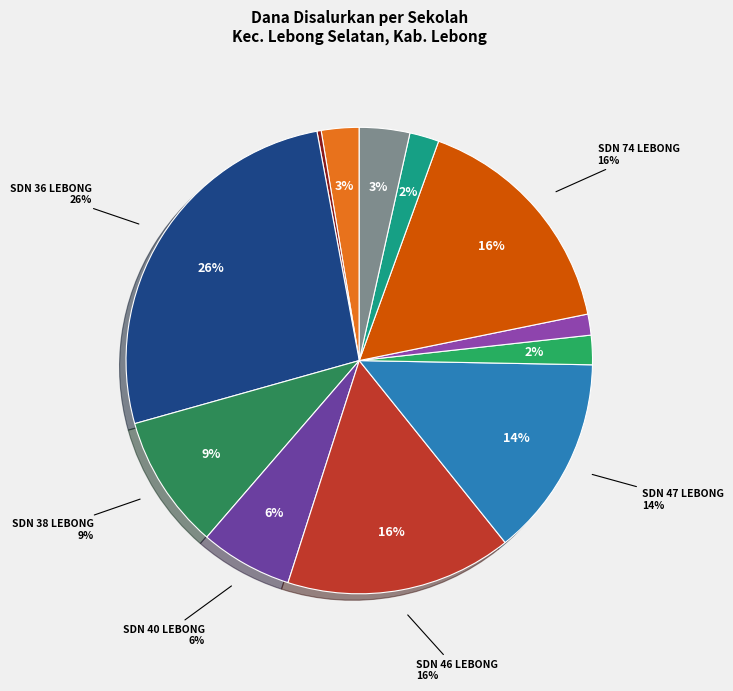

What portion of the pie excludes SDIT AL-HUSNA?

97.4%